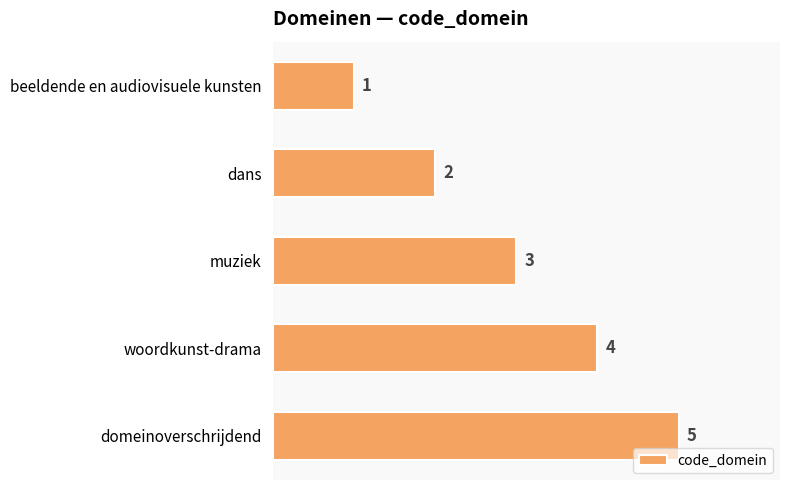

List the labels in order of value, largest first.

domeinoverschrijdend, woordkunst-drama, muziek, dans, beeldende en audiovisuele kunsten